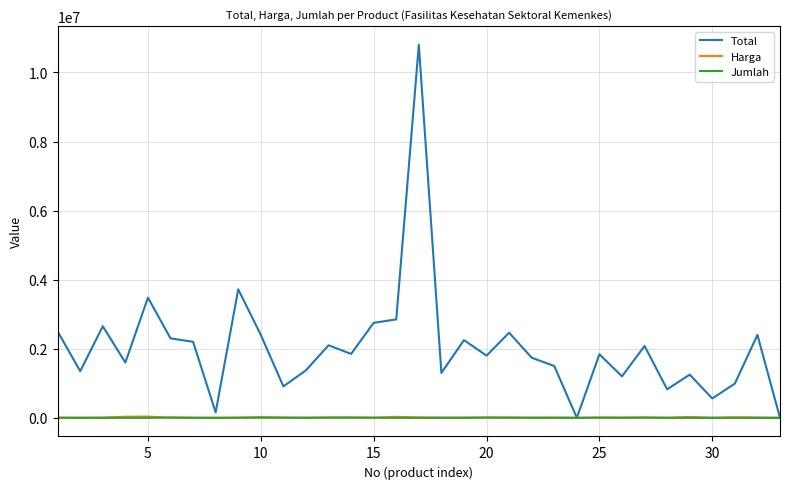

How many distinct data groups are displayed?

3